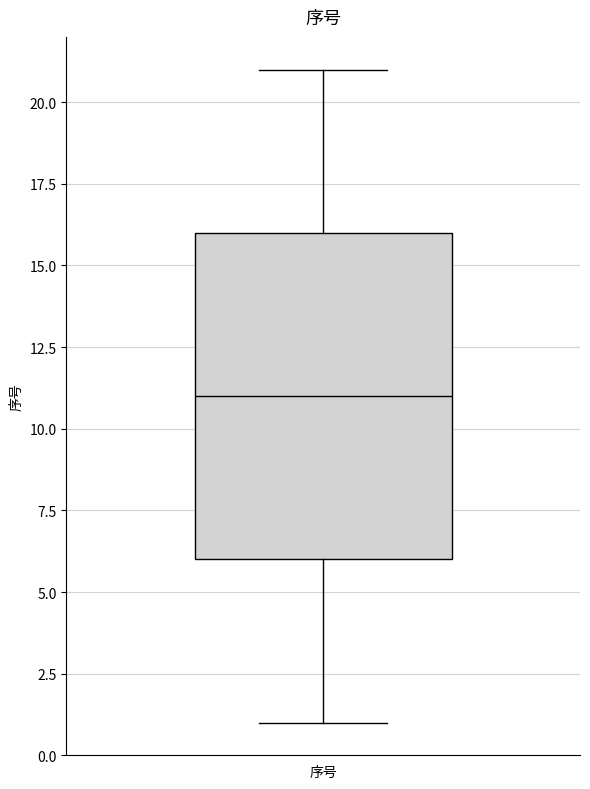

Read this box plot against the y-axis: the position of the median line, the range covered by the box, and the ends of both whiskers. The values are not printed on the chart, so give them approximately, as read against the axis.

median 11, box 6 to 16, whiskers 1 to 21